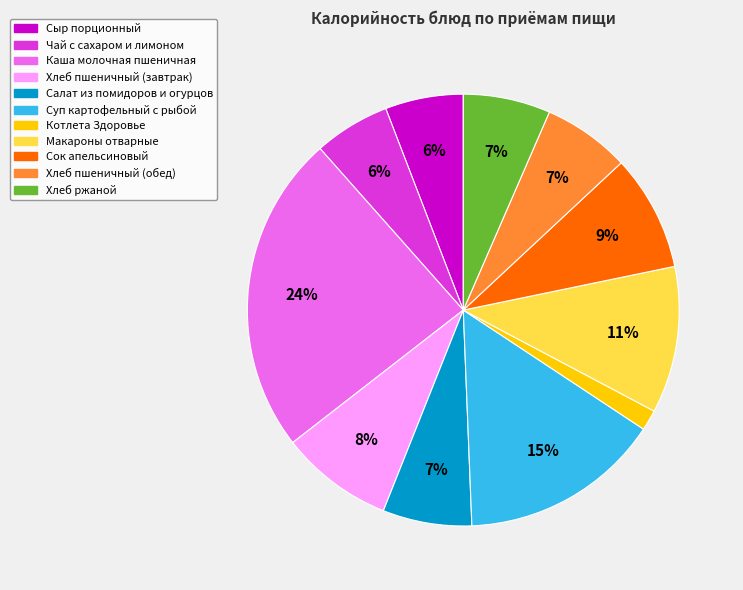

To the nearest percent, what is the difference between the largest and smallest slice percentages?

22%